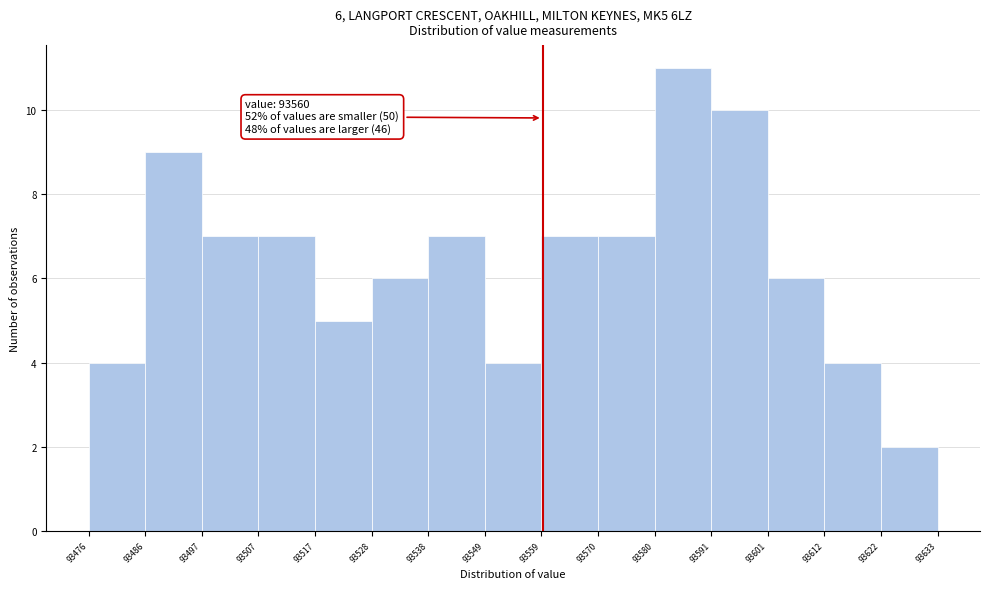

Over which range of the x-axis is the bar tallest?

93580 to 93591